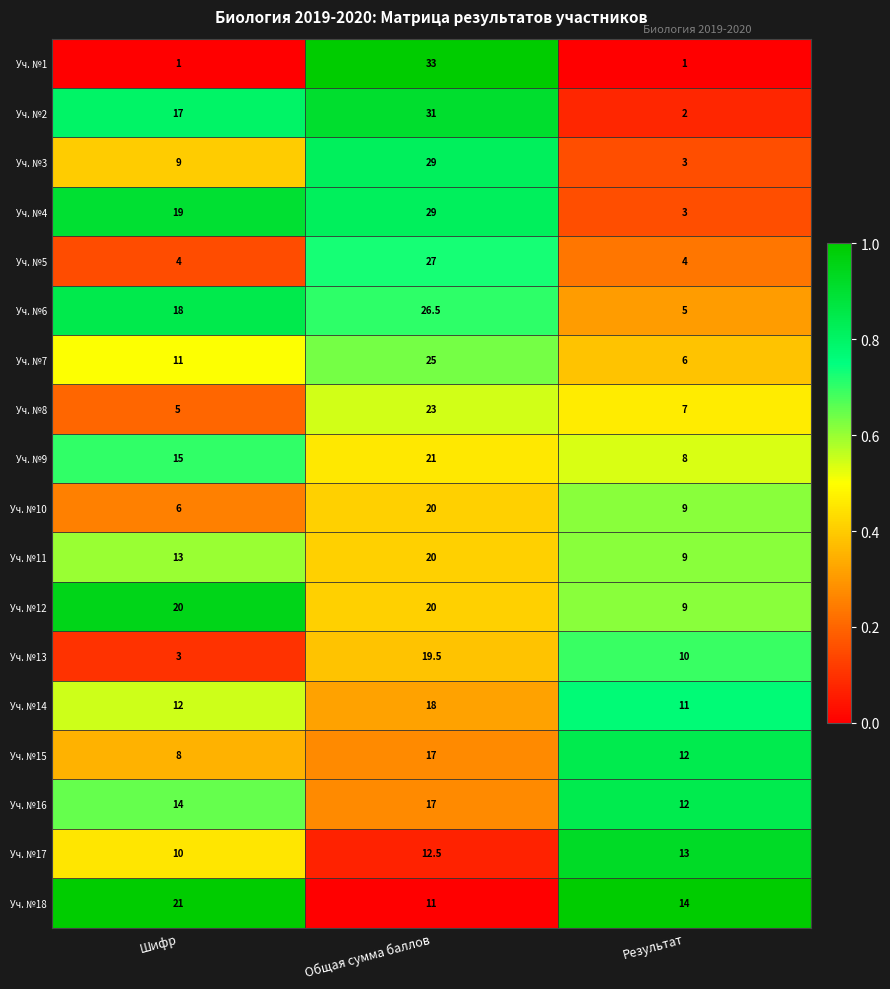

How many Уч. №1 values are between 1 and 33?

3